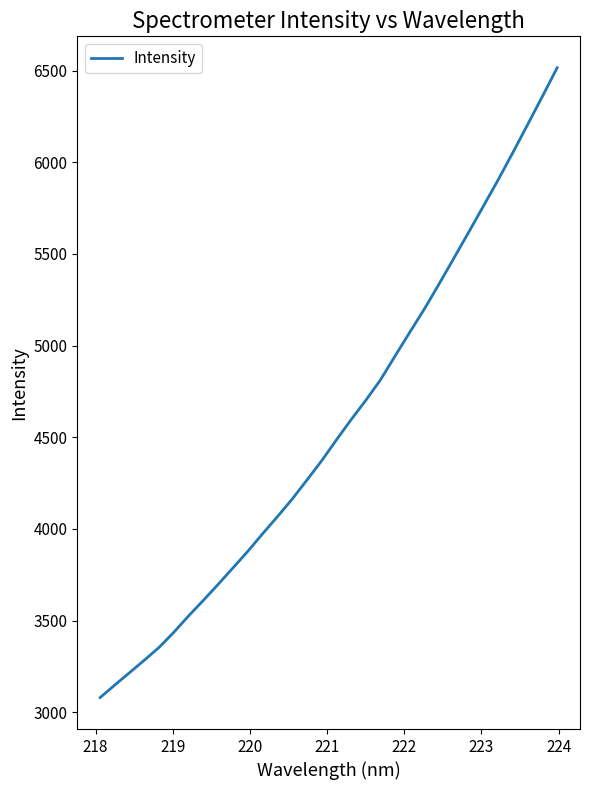

What is the difference between the maximum and minimum values?

3436.2